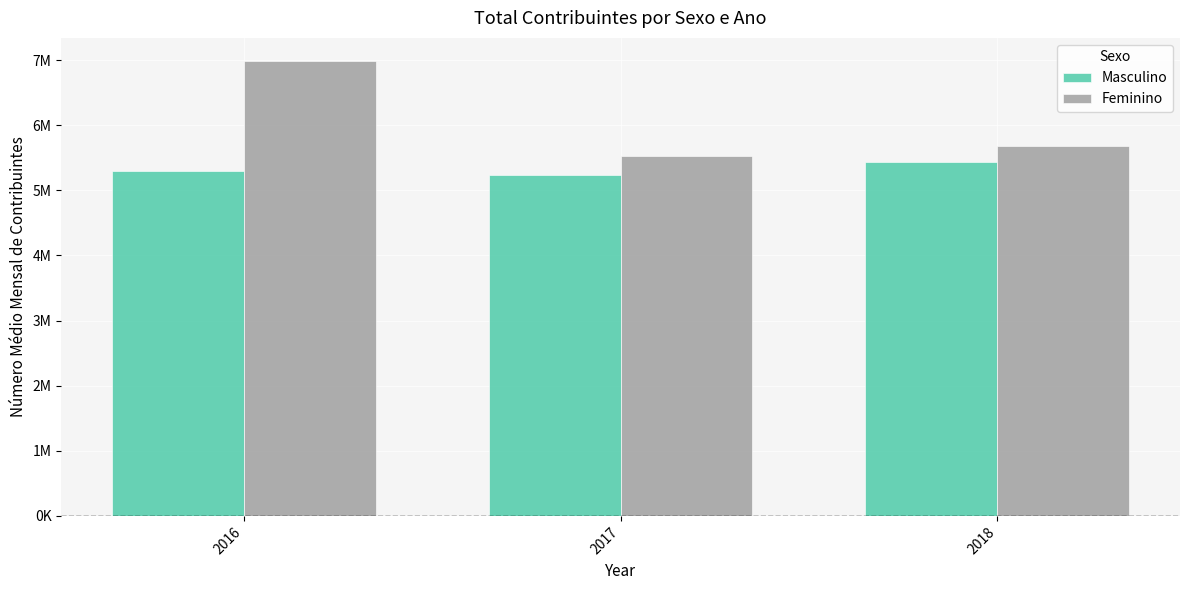

Which series has the widest spread of values?

Feminino